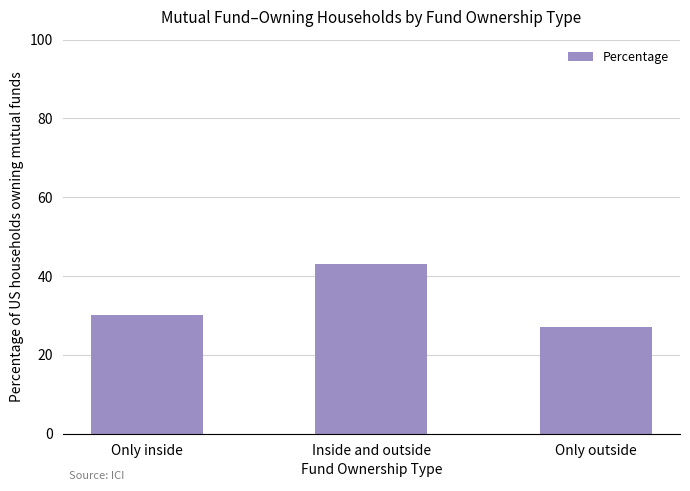

What is the average value?

33